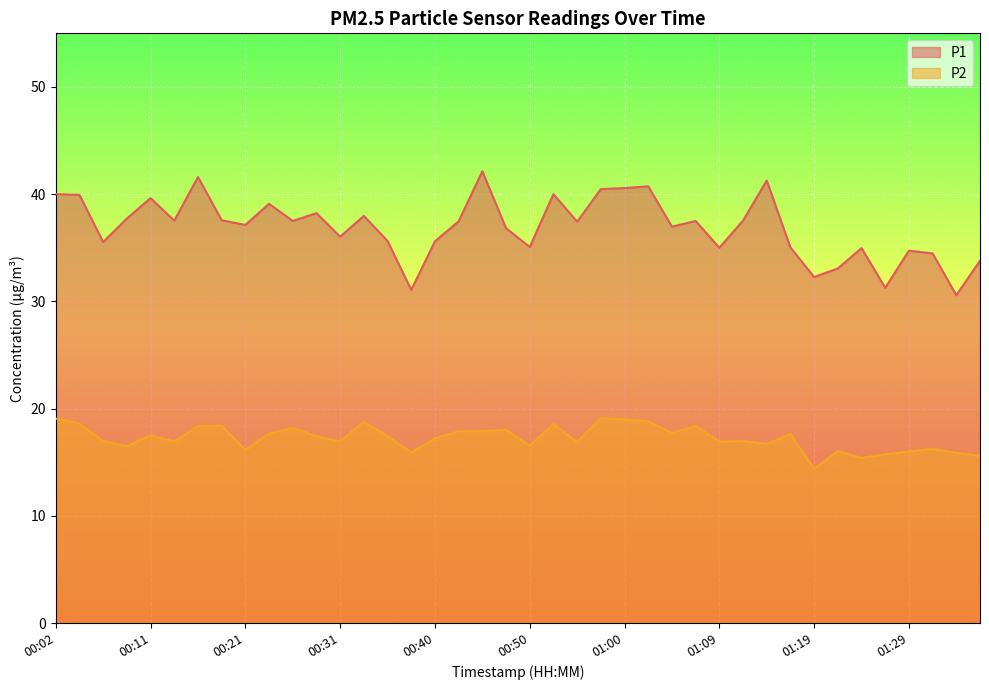

Reading left to right, transcribe all the data shown in this chart.

P1: 40.0	39.9	35.5	37.7	39.6	37.5	41.6	37.6	37.1	39.1	37.5	38.2	36.0	38.0	35.6	31.1	35.6	37.5	42.1	36.8	35.1	40.0	37.4	40.5	40.6	40.7	37.0	37.5	35.0	37.5	41.3	35.0	32.3	33.1	35.0	31.3	34.7	34.5	30.6	33.8
P2: 19.1	18.6	17.0	16.5	17.5	16.9	18.4	18.4	16.1	17.7	18.2	17.4	16.9	18.8	17.4	15.9	17.2	17.9	17.9	18.0	16.5	18.6	16.9	19.1	19.0	18.8	17.7	18.4	16.9	17.0	16.7	17.6	14.4	16.0	15.4	15.7	16.0	16.2	15.9	15.6